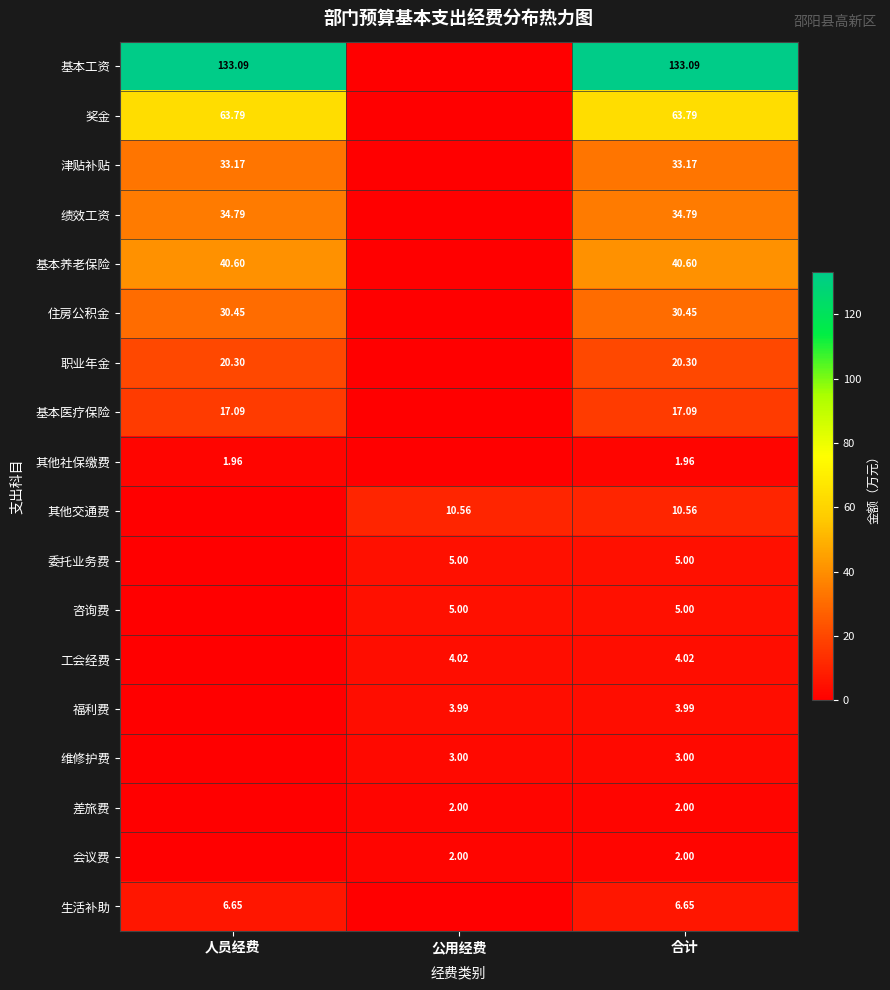

The 福利费 series shows 1.3 at 人员经费. True or false?

False